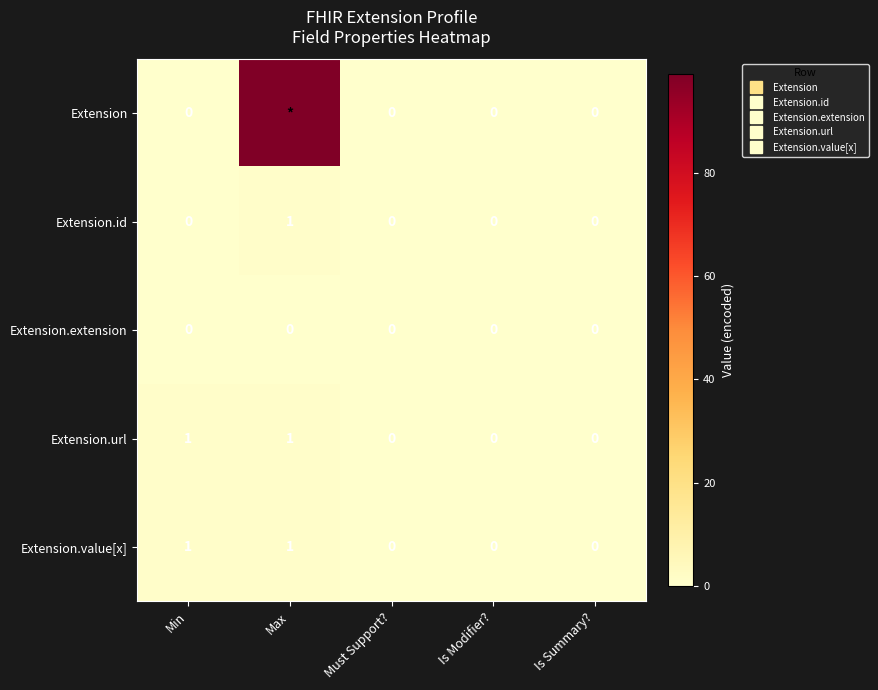

Which series has the largest total across all categories?

Extension